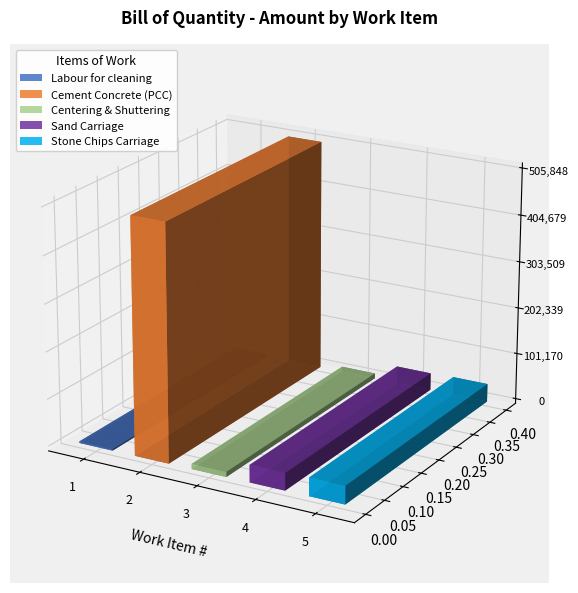

Which label corresponds to the smallest value in the chart?

Labour for cleaning